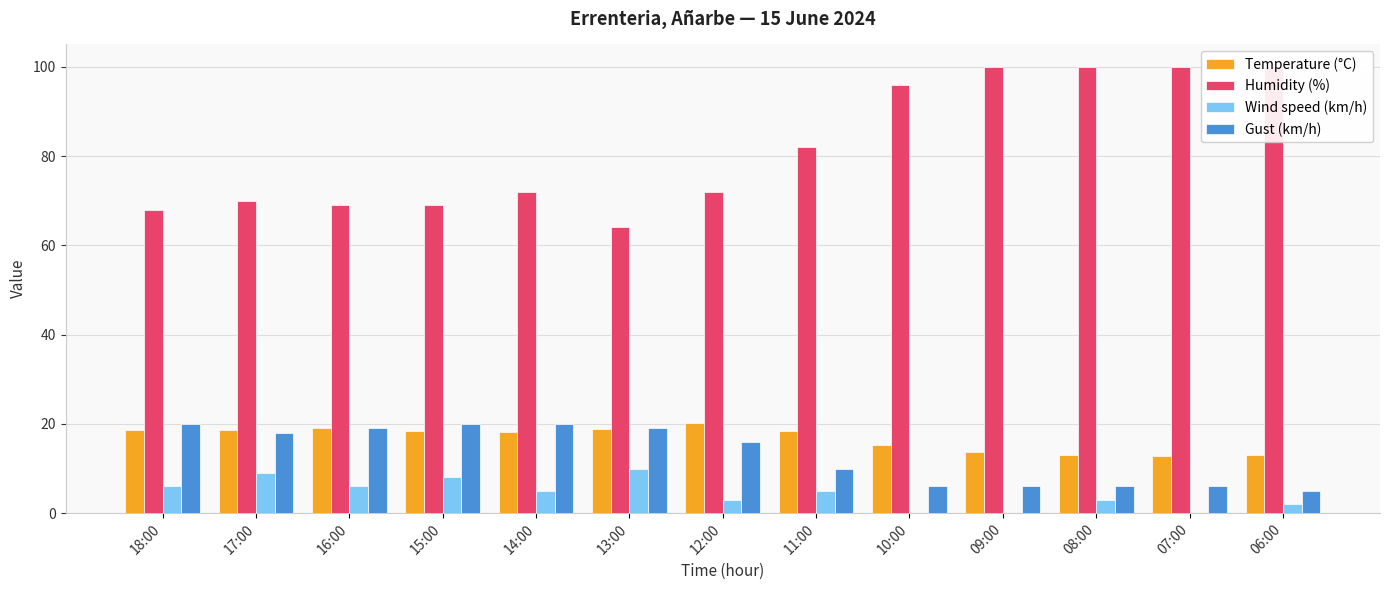

Rank the categories by Gust (km/h) value from lowest to highest.

06:00, 10:00, 09:00, 08:00, 07:00, 11:00, 12:00, 17:00, 16:00, 13:00, 18:00, 15:00, 14:00